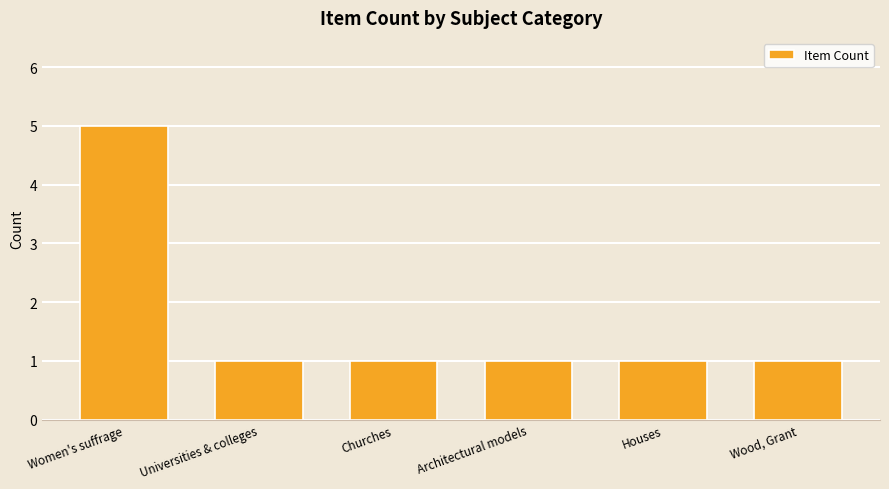

What is the change in value from Women's suffrage to Architectural models?

-4